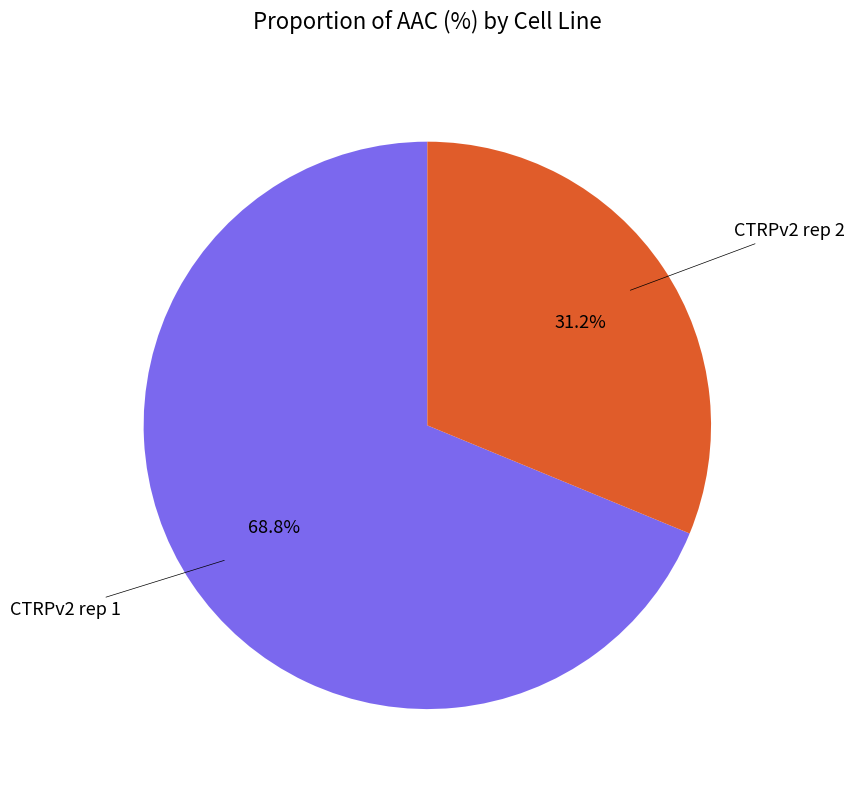

Does any single category account for the majority?

Yes